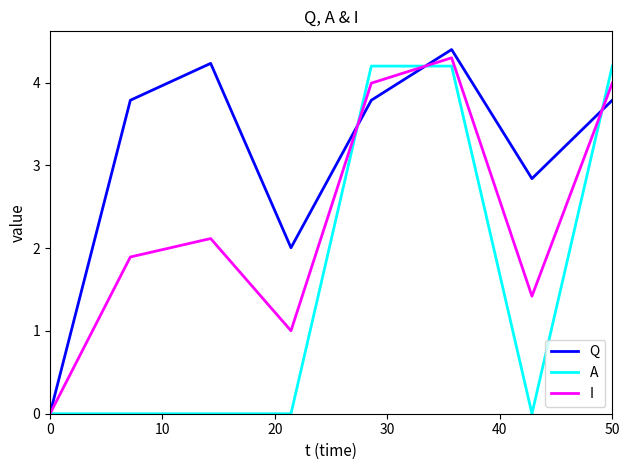

Which series has the largest total across all categories?

Q